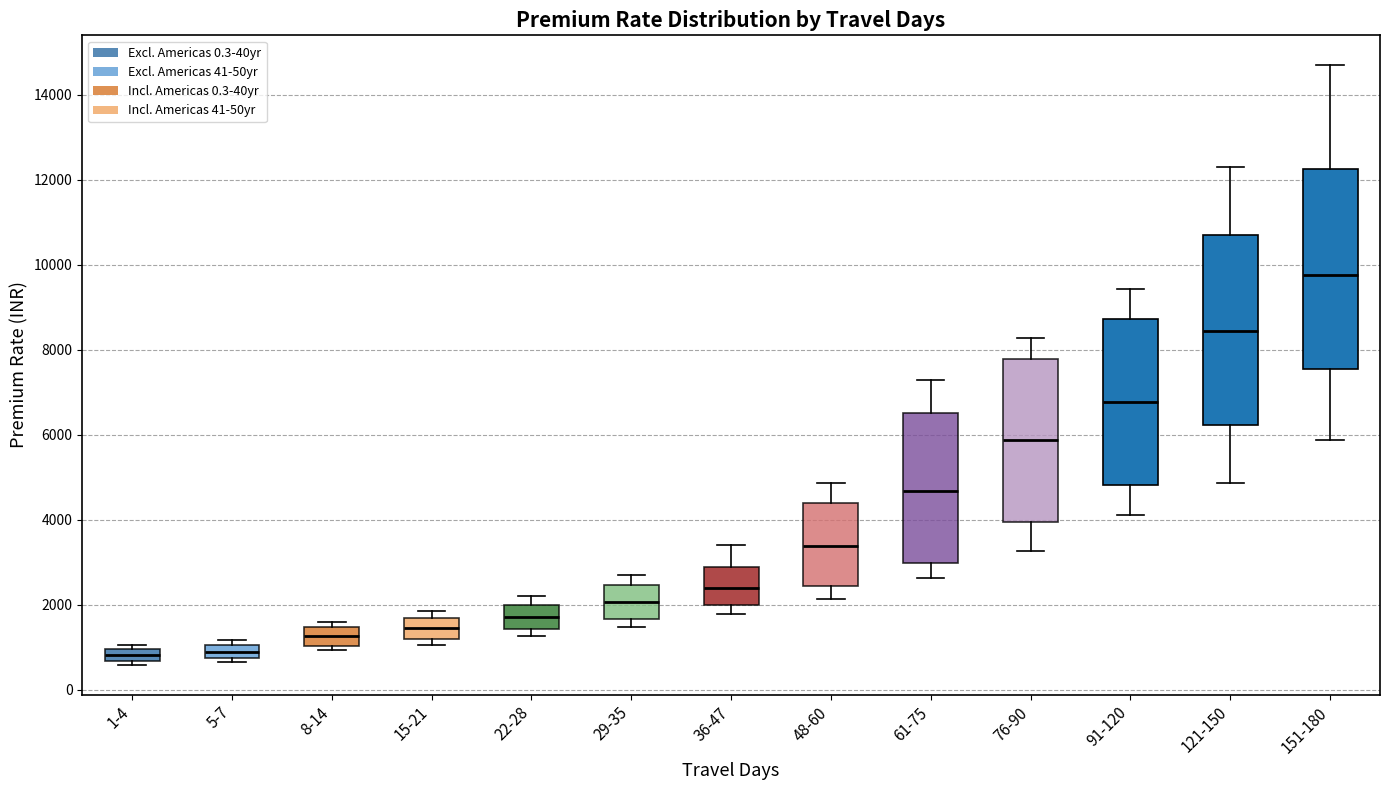

Where is the lower edge of the box for 29-35 on the y-axis? The values are not printed on the chart, so give them approximately, as read against the axis.

1600